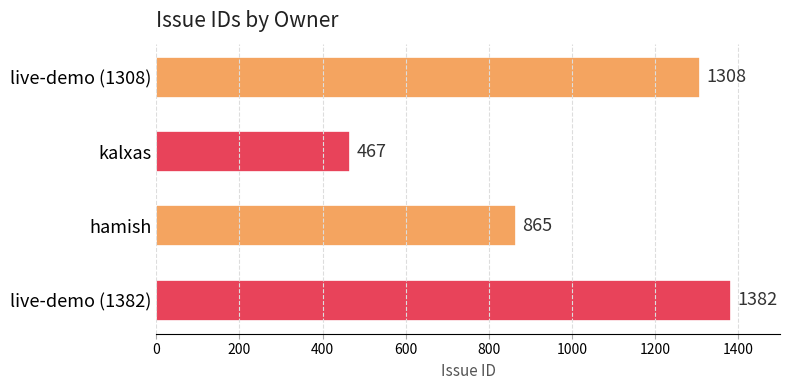

Is it true that the value at kalxas is 467?

True